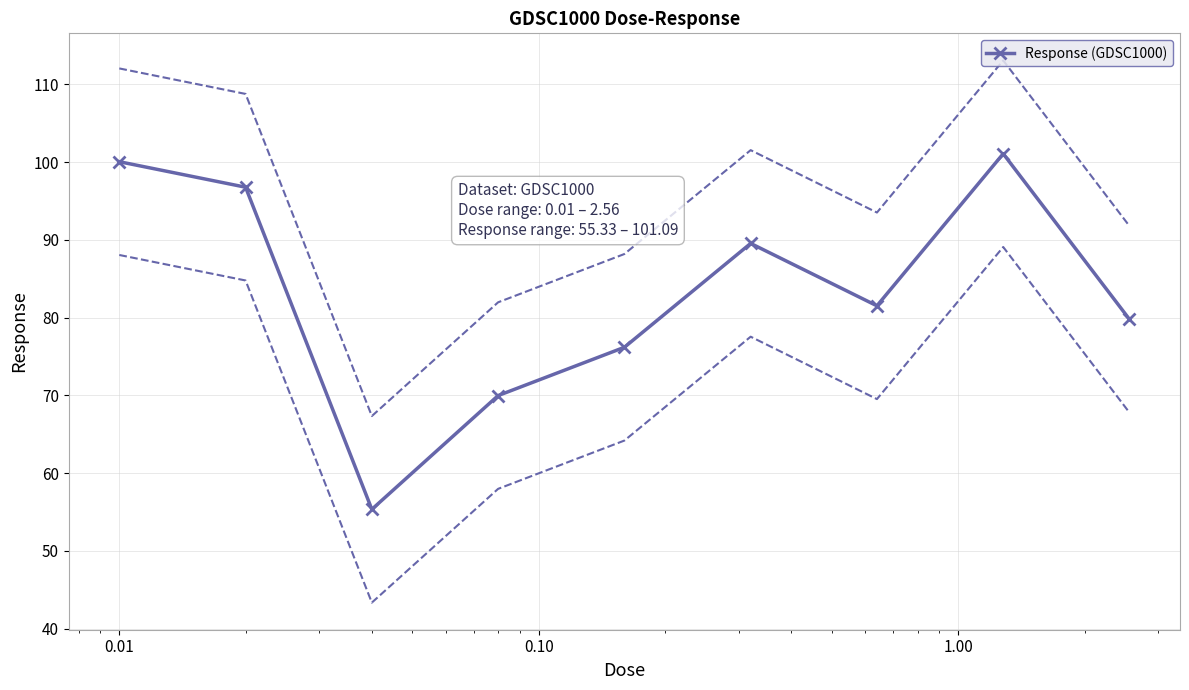

What is the value of the Response (GDSC1000) point at the 8th from the left?

101.1